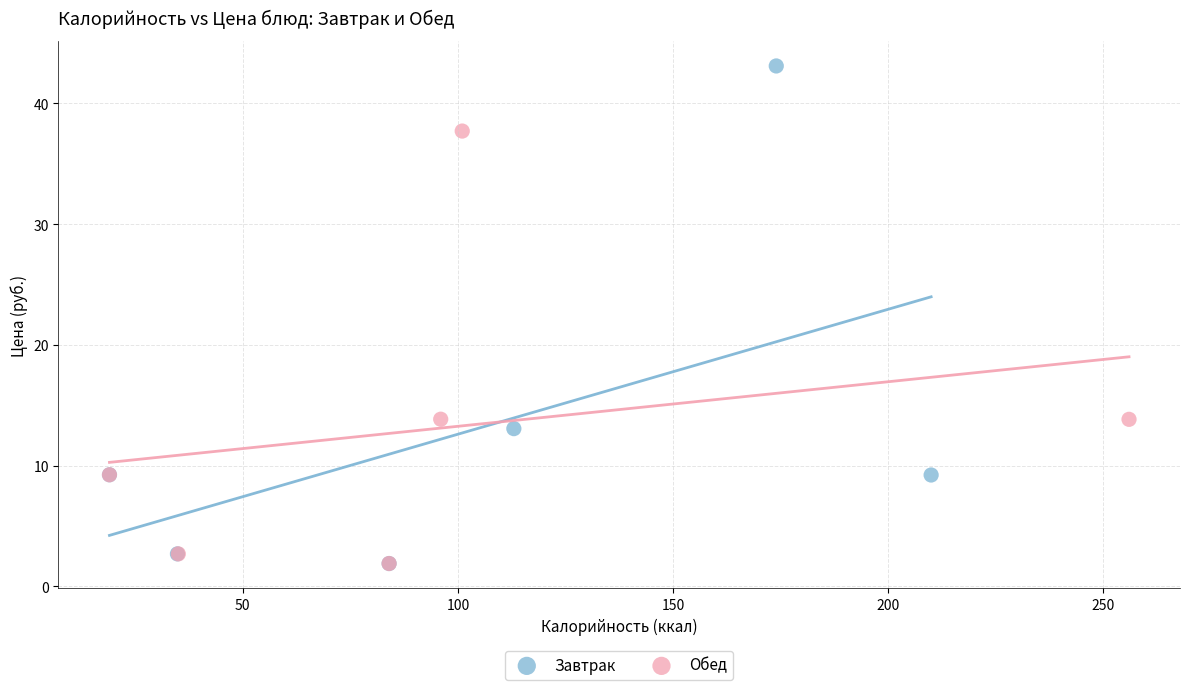

Which series contains the highest Y value?

Завтрак